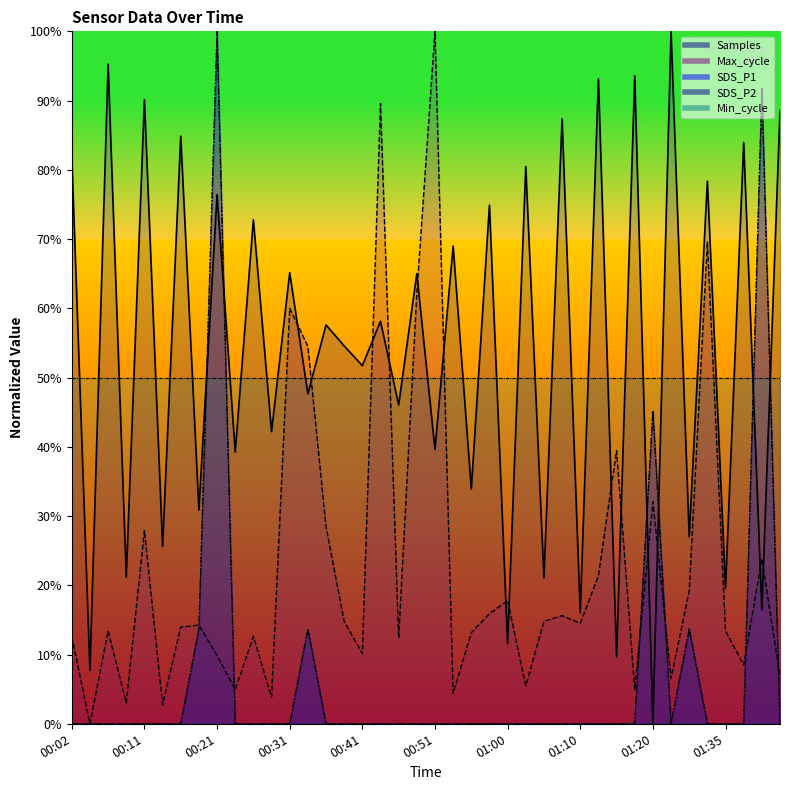

True or false: SDS_P2 and SDS_P1 intersect in this chart.

False